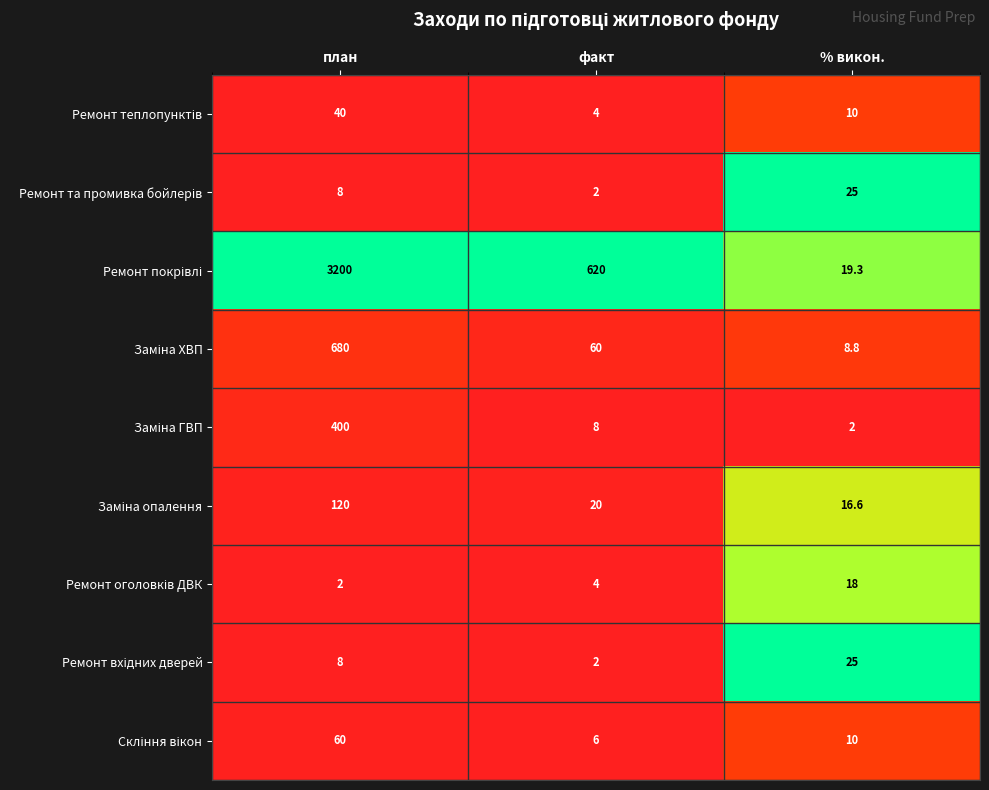

What is the difference between the highest and lowest values at % викон.?

23.0